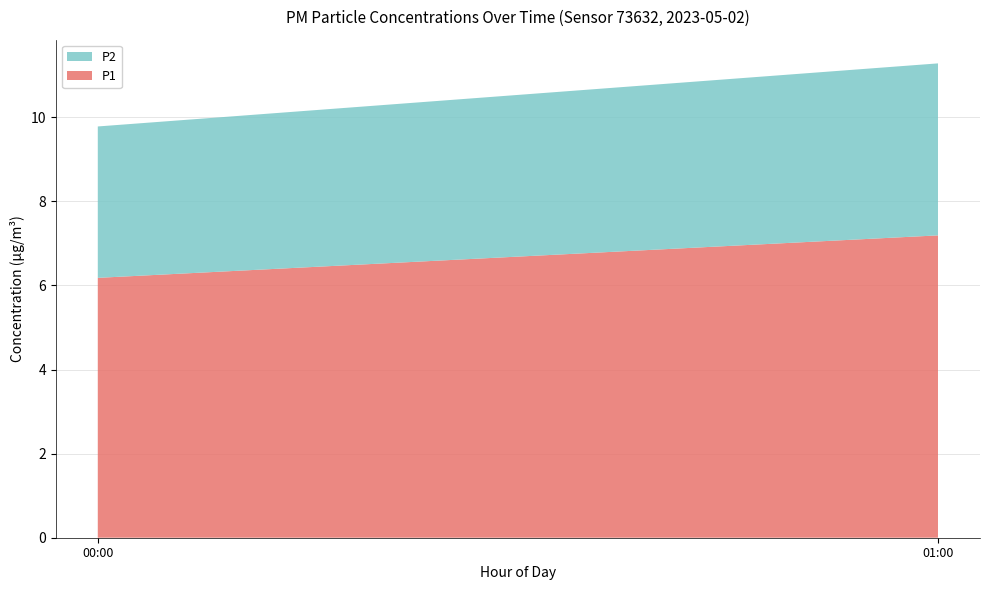

Reading left to right, transcribe the values for P1.

00:00=6.2	01:00=7.2